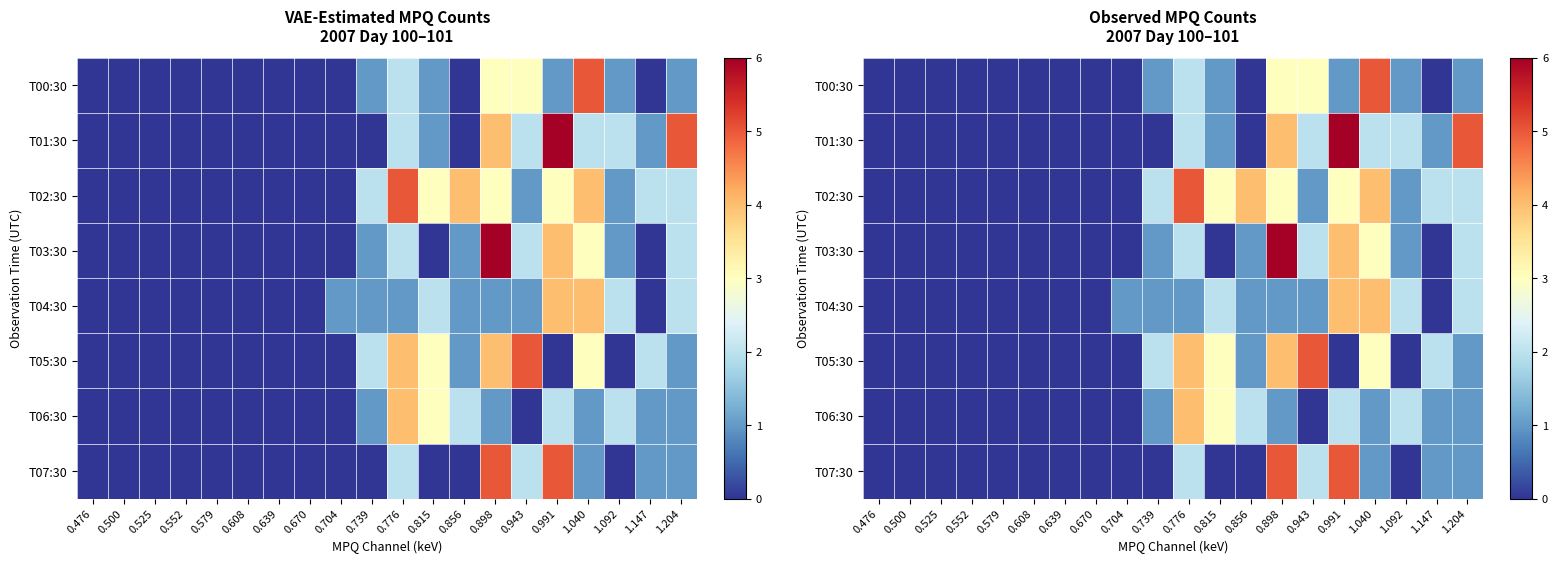

At which label does T07:30 reach its minimum?

0.476